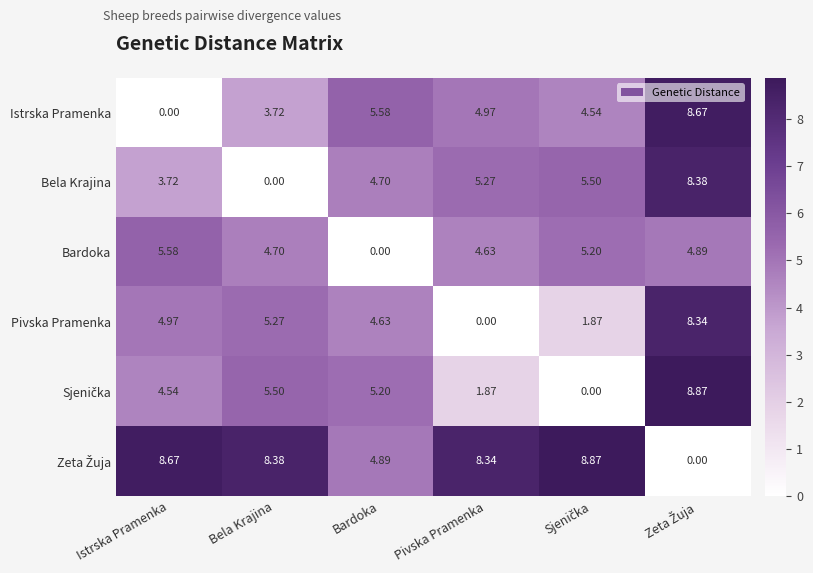

Count the number of data series in this chart.

6